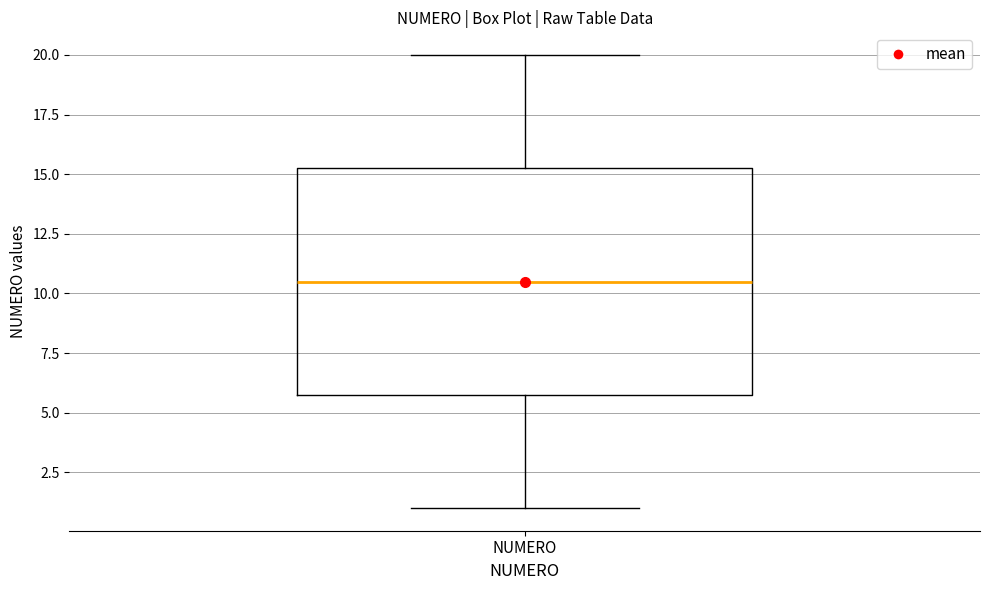

Read this box plot against the y-axis: the position of the median line, the range covered by the box, and the ends of both whiskers. The values are not printed on the chart, so give them approximately, as read against the axis.

median 10.5, box 6.0 to 15.5, whiskers 1.0 to 20.0